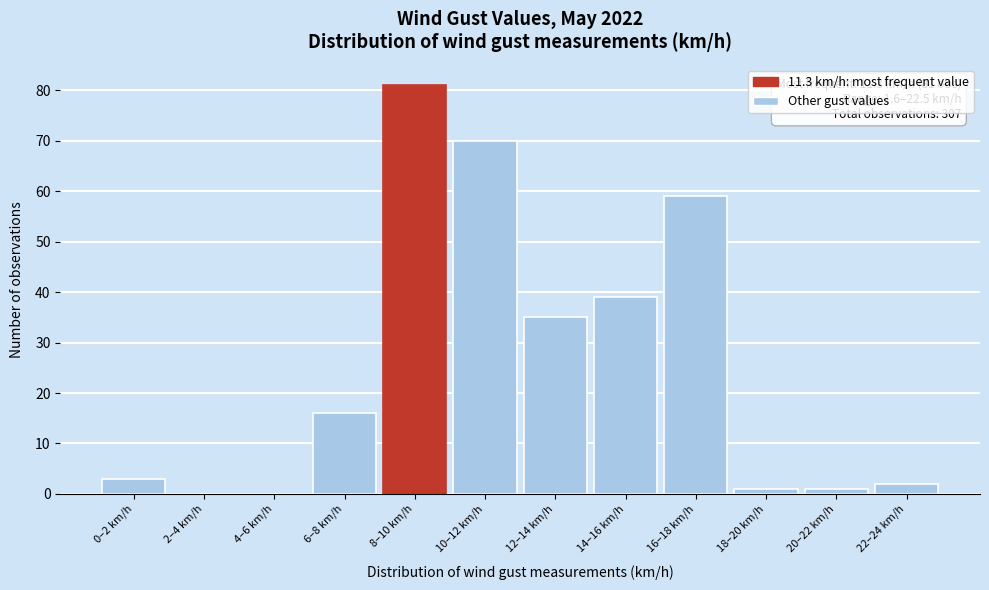

Reading left to right, list all the values displayed in this chart.

0–2 km/h=3	2–4 km/h=0	4–6 km/h=0	6–8 km/h=16	8–10 km/h=81	10–12 km/h=70	12–14 km/h=35	14–16 km/h=39	16–18 km/h=59	18–20 km/h=1	20–22 km/h=1	22–24 km/h=2